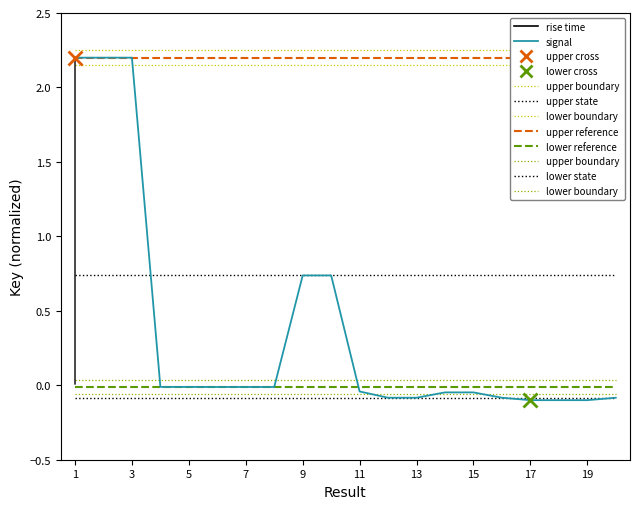

What is the sum of all values?

7.2